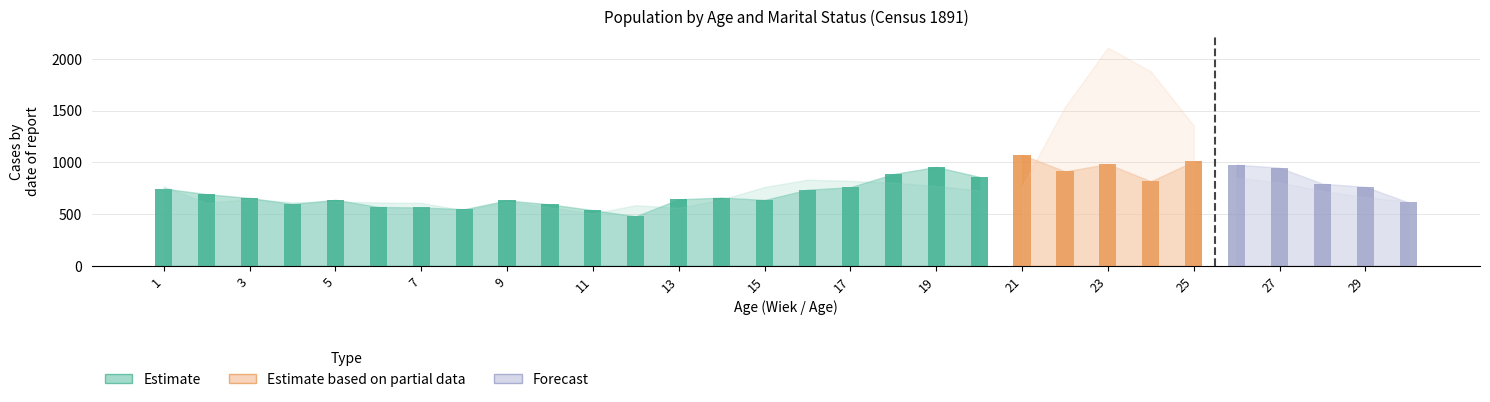

The value of Kobiety / Femmes (Razem) at 17 is 1315. True or false?

False